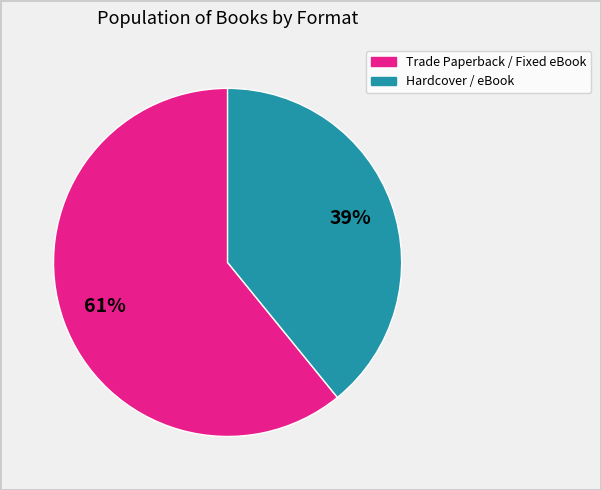

True or false: Hardcover / eBook accounts for 39% of the total.

True